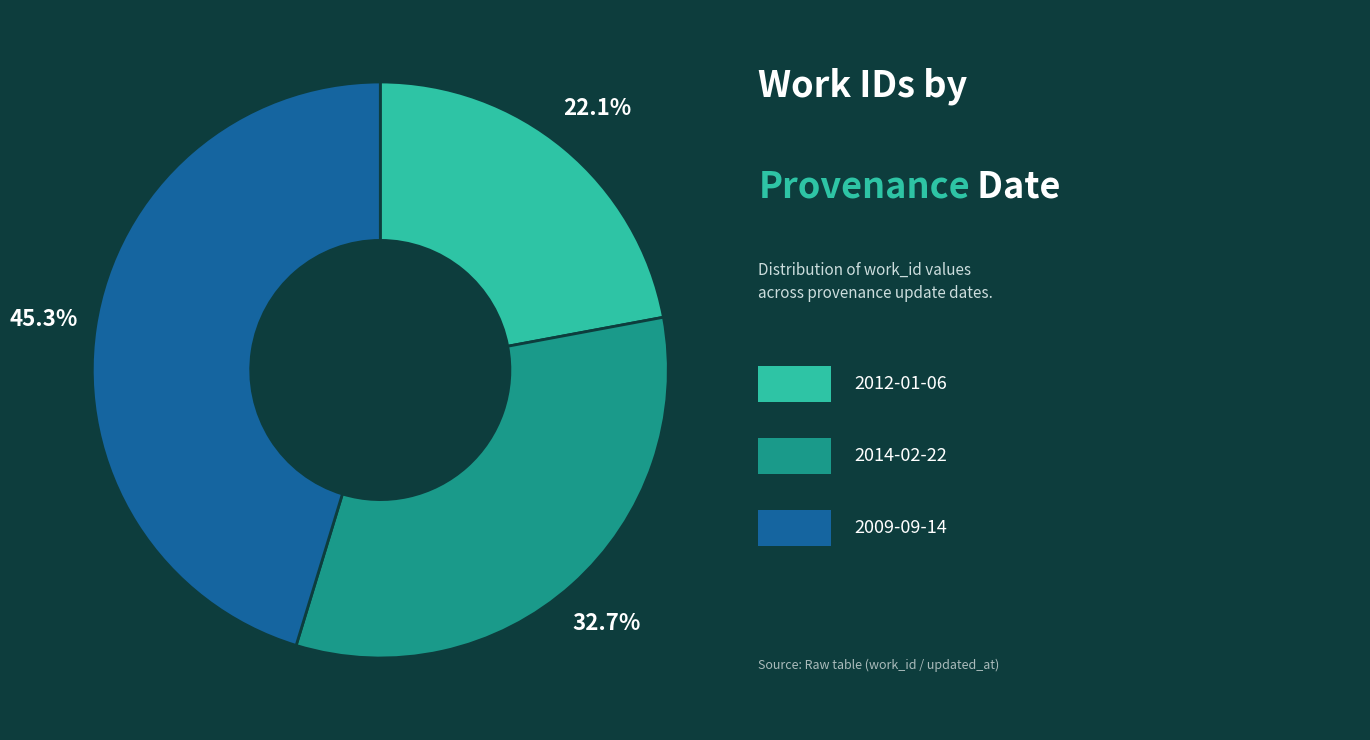

Is there a majority slice in this chart?

No